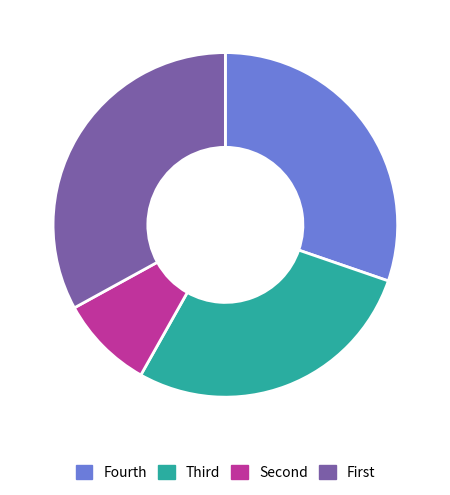

Does any single category account for the majority?

No